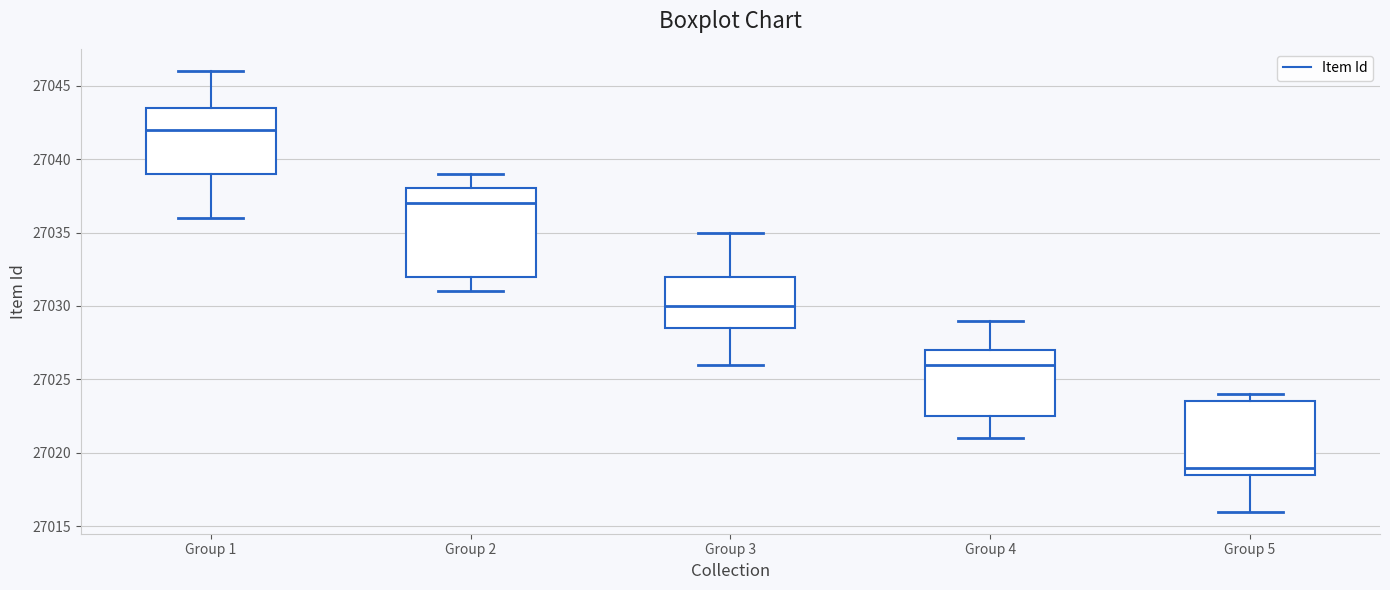

Reading left to right, transcribe this box plot: for each box, give where its median line is, the range the box spans, and where its two whiskers end, as read against the y-axis. The values are not printed on the chart, so give them approximately, as read against the axis.

Group 1: median 27042.0, box 27039.0 to 27043.5, whiskers 27036.0 to 27046.0
Group 2: median 27037.0, box 27032.0 to 27038.0, whiskers 27031.0 to 27039.0
Group 3: median 27030.0, box 27028.5 to 27032.0, whiskers 27026.0 to 27035.0
Group 4: median 27026.0, box 27022.5 to 27027.0, whiskers 27021.0 to 27029.0
Group 5: median 27019.0, box 27018.5 to 27023.5, whiskers 27016.0 to 27024.0